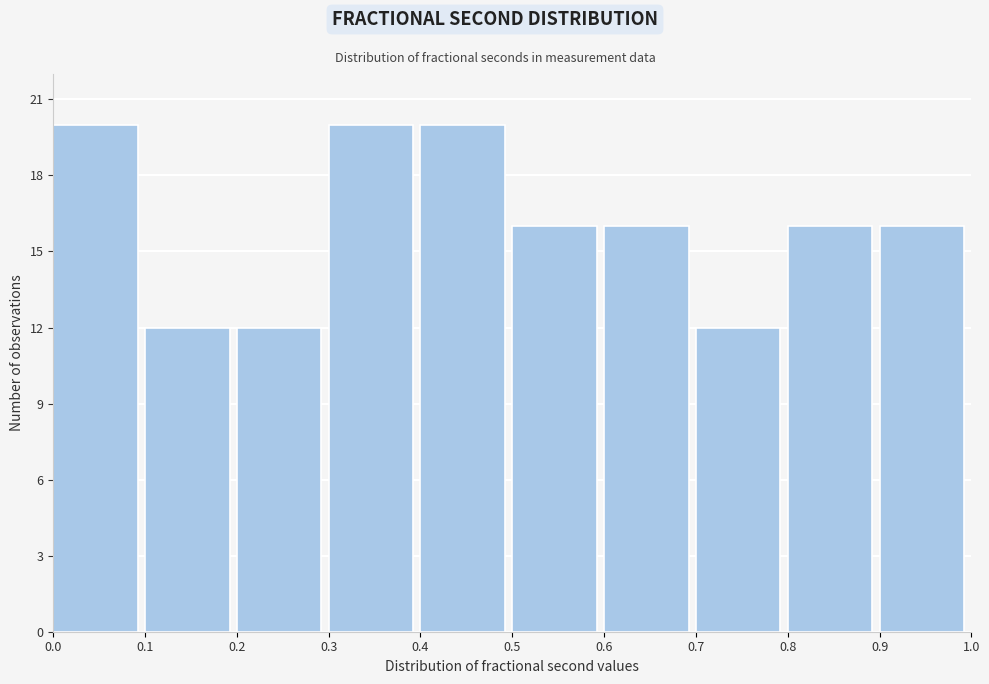

Reading left to right, list every bar in this chart as the range it spans on the x-axis followed by its height. The values are not printed on the chart, so give them approximately, as read against the axis.

0.0 to 0.1: 20
0.1 to 0.2: 12
0.2 to 0.3: 12
0.3 to 0.4: 20
0.4 to 0.5: 20
0.5 to 0.6: 16
0.6 to 0.7: 16
0.7 to 0.8: 12
0.8 to 0.9: 16
0.9 to 1.0: 16